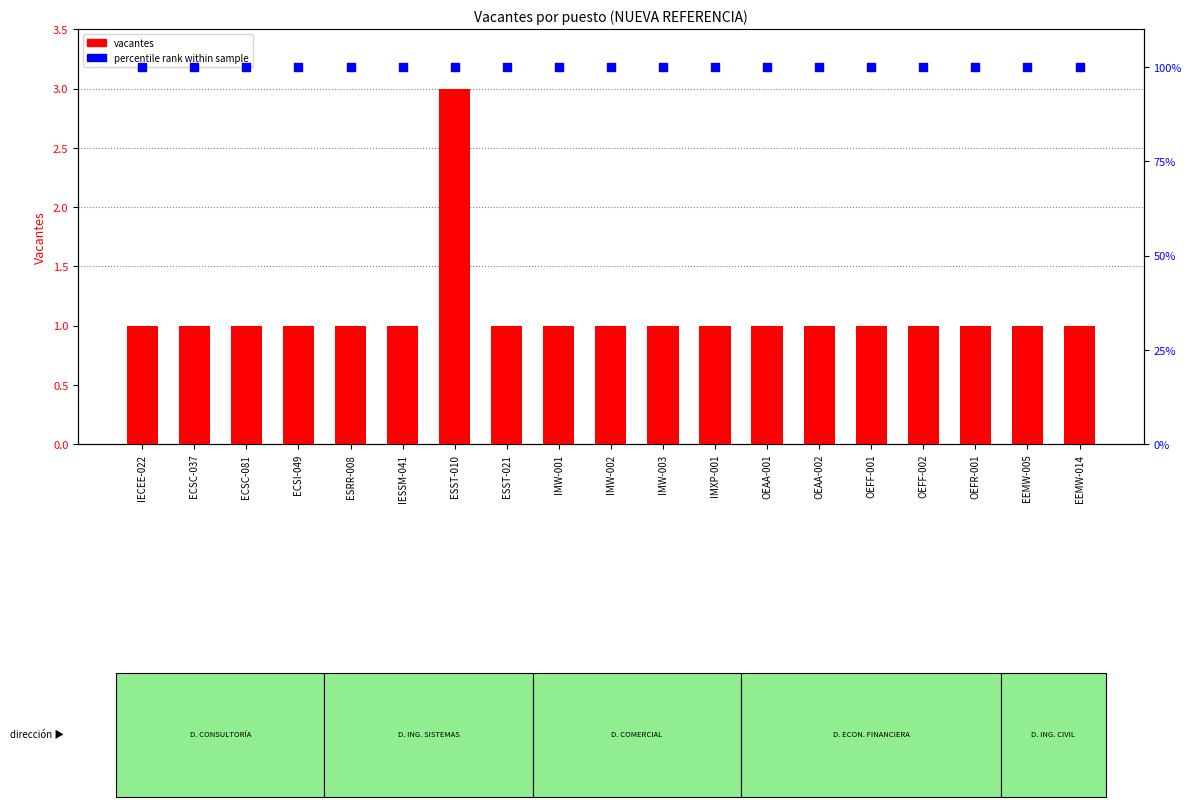

What are all the series names shown in the legend?

vacantes, percentile rank within sample